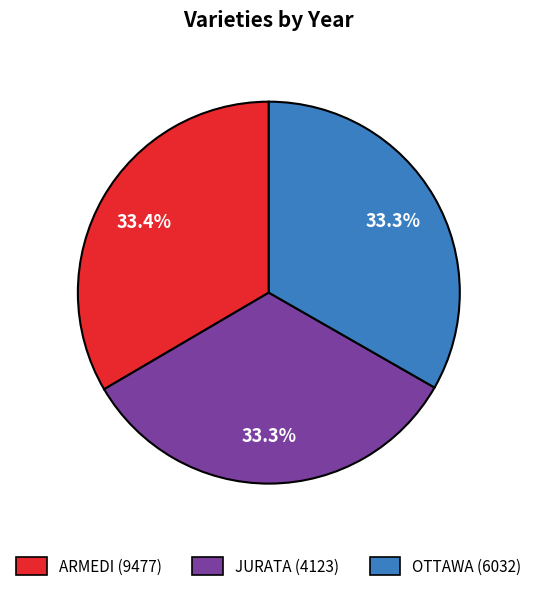

Is there a majority slice in this chart?

No